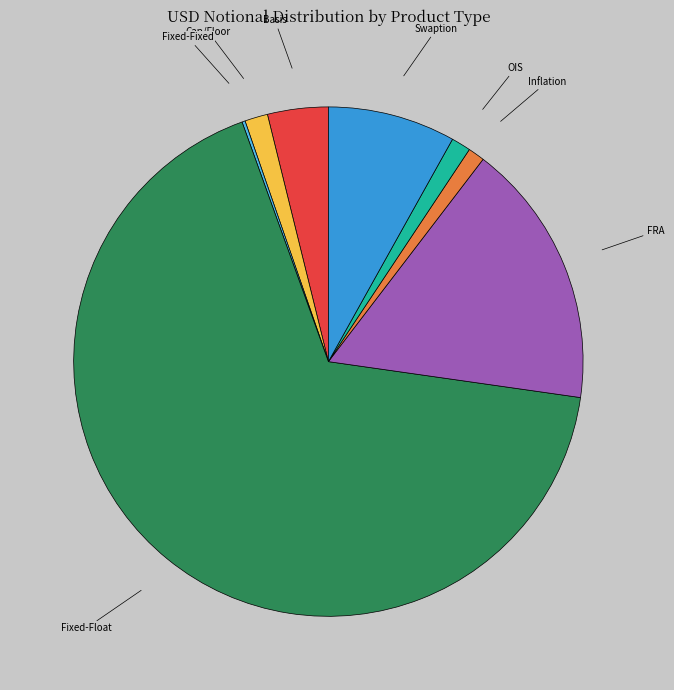

The Fixed-Float slice represents 67% of the pie. True or false?

True